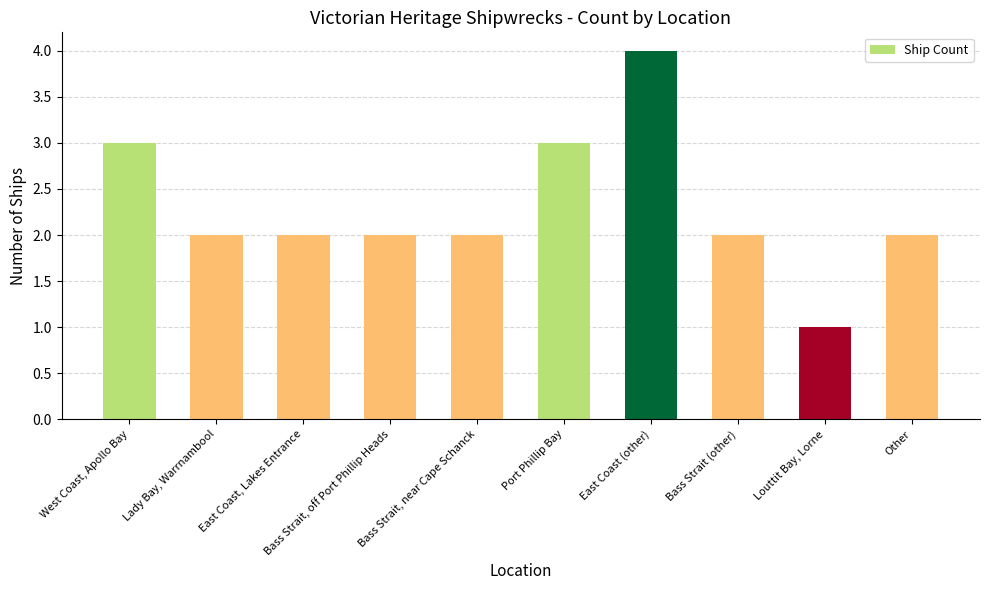

How many data points does each series have?

10